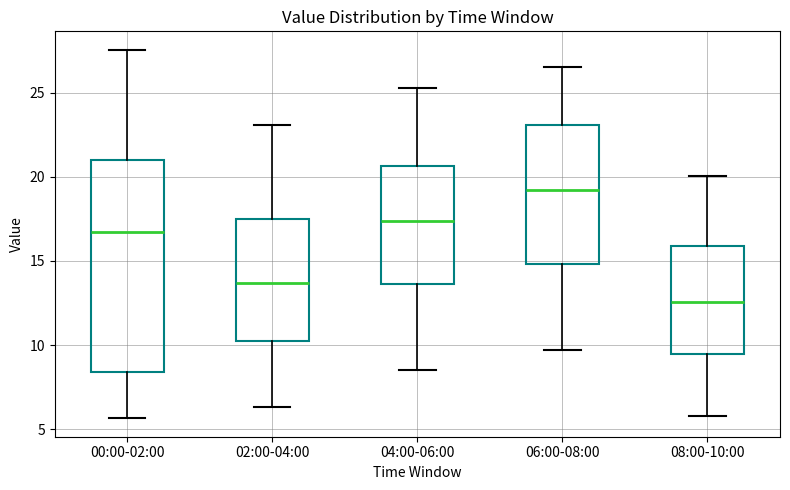

Reading left to right, transcribe this box plot: for each box, give where its median line is, the range the box spans, and where its two whiskers end, as read against the y-axis. The values are not printed on the chart, so give them approximately, as read against the axis.

00:00-02:00: median 16.5, box 8.5 to 21.0, whiskers 5.5 to 27.5
02:00-04:00: median 13.5, box 10.5 to 17.5, whiskers 6.5 to 23.0
04:00-06:00: median 17.5, box 13.5 to 20.5, whiskers 8.5 to 25.5
06:00-08:00: median 19.0, box 15.0 to 23.0, whiskers 9.5 to 26.5
08:00-10:00: median 12.5, box 9.5 to 16.0, whiskers 6.0 to 20.0